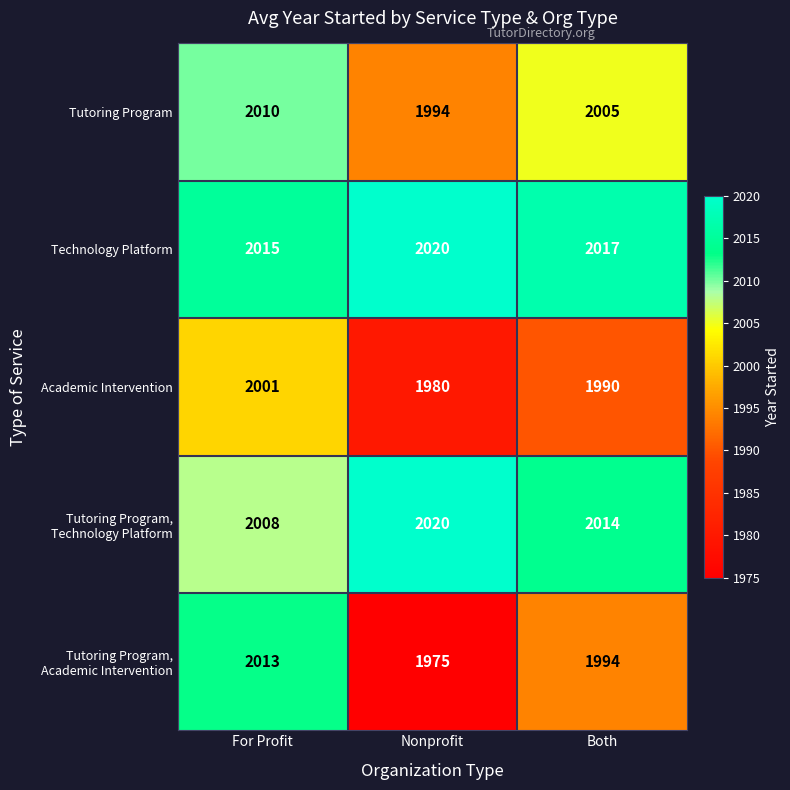

Which series has the largest total across all categories?

Technology Platform